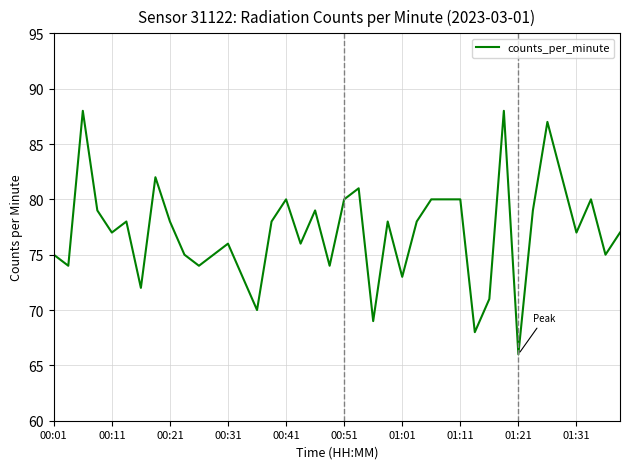

How many lines are shown in the chart?

1